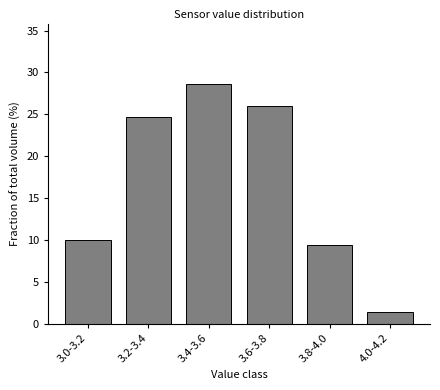

Reading left to right, list all the values displayed in this chart.

10.0	24.7	28.7	26.0	9.3	1.3